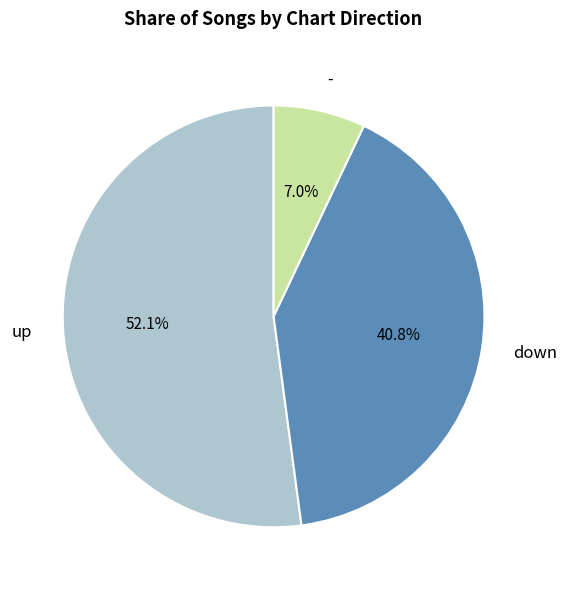

Approximately how many times larger is the value at - compared to up?

0.1